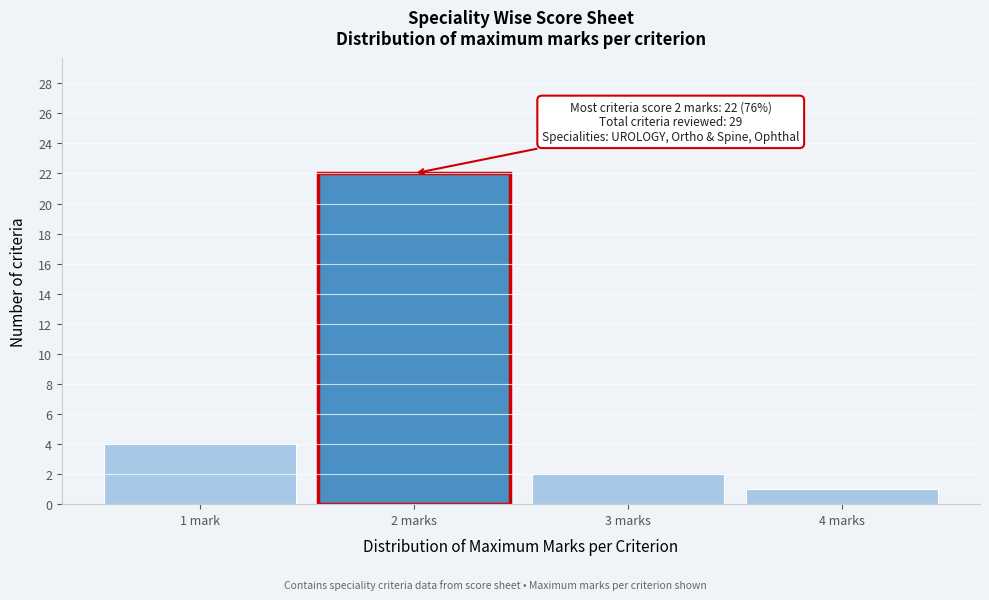

Reading left to right, extract all data points from this chart.

4	22	2	1